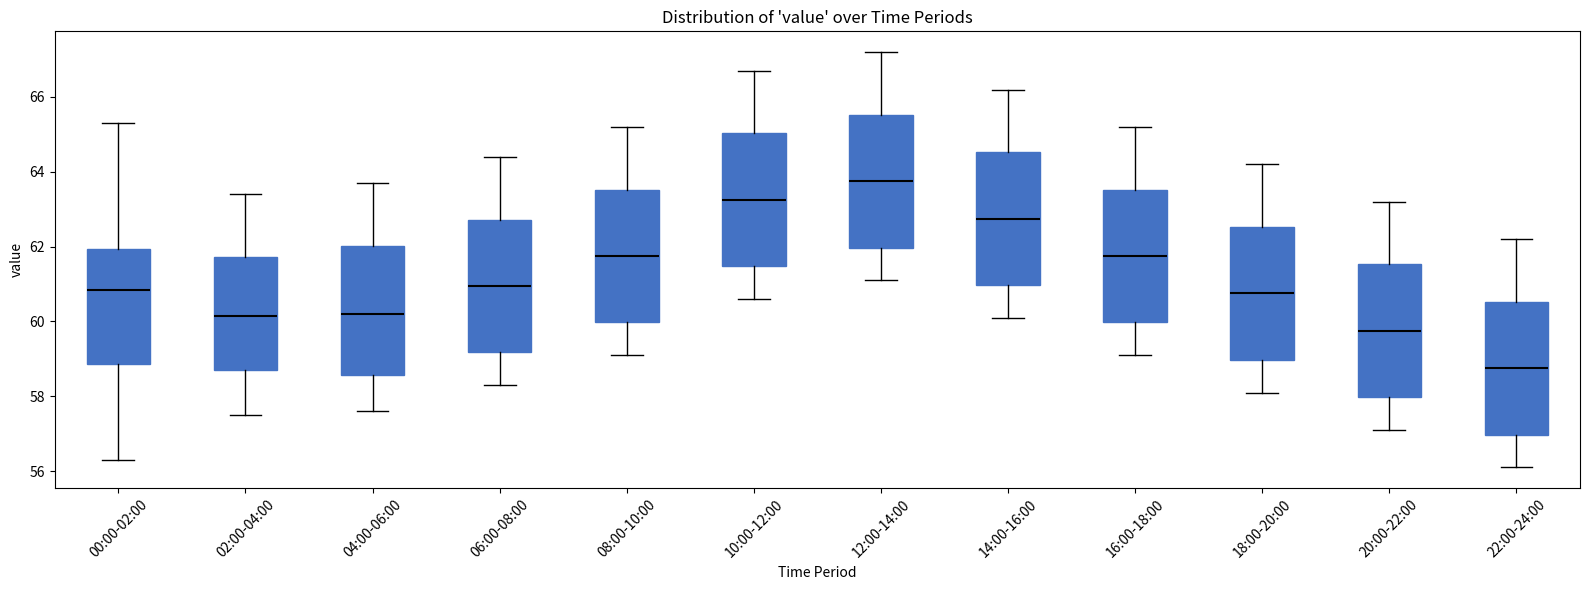

Reading left to right, transcribe this box plot: for each box, give where its median line is, the range the box spans, and where its two whiskers end, as read against the y-axis. The values are not printed on the chart, so give them approximately, as read against the axis.

00:00-02:00: median 60.8, box 58.8 to 62.0, whiskers 56.4 to 65.4
02:00-04:00: median 60.2, box 58.8 to 61.8, whiskers 57.6 to 63.4
04:00-06:00: median 60.2, box 58.6 to 62.0, whiskers 57.6 to 63.8
06:00-08:00: median 61.0, box 59.2 to 62.8, whiskers 58.4 to 64.4
08:00-10:00: median 61.8, box 60.0 to 63.6, whiskers 59.2 to 65.2
10:00-12:00: median 63.2, box 61.4 to 65.0, whiskers 60.6 to 66.8
12:00-14:00: median 63.8, box 62.0 to 65.6, whiskers 61.2 to 67.2
14:00-16:00: median 62.8, box 61.0 to 64.6, whiskers 60.2 to 66.2
16:00-18:00: median 61.8, box 60.0 to 63.6, whiskers 59.2 to 65.2
18:00-20:00: median 60.8, box 59.0 to 62.6, whiskers 58.2 to 64.2
20:00-22:00: median 59.8, box 58.0 to 61.6, whiskers 57.2 to 63.2
22:00-24:00: median 58.8, box 57.0 to 60.6, whiskers 56.2 to 62.2